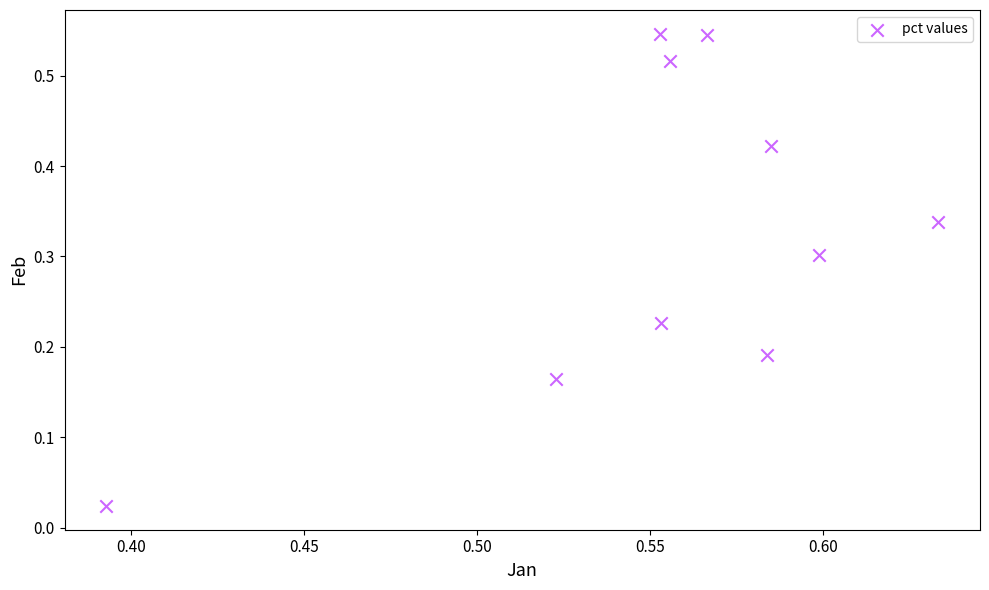

What is the average X value?

0.6